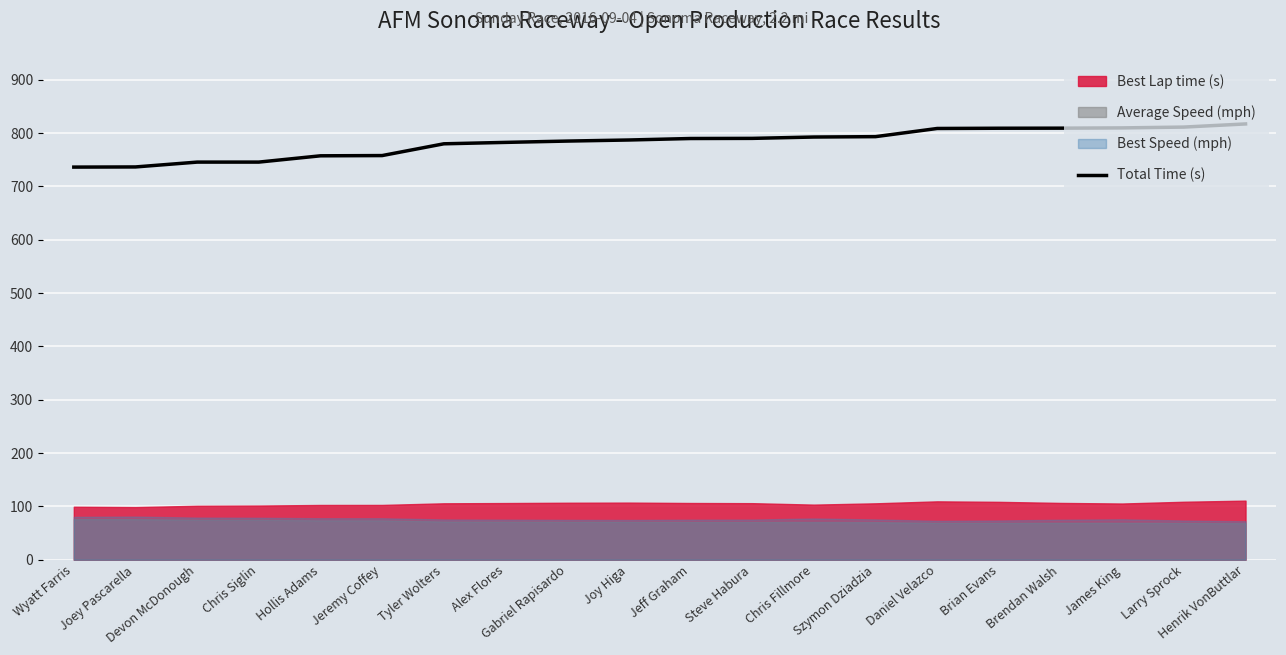

Reading left to right, extract all data points from this chart.

Wyatt Farris=736.1	Joey Pascarella=736.4	Devon McDonough=745.4	Chris Siglin=745.5	Hollis Adams=757.3	Jeremy Coffey=757.7	Tyler Wolters=779.8	Alex Flores=782.4	Gabriel Rapisardo=784.9	Joy Higa=786.9	Jeff Graham=789.7	Steve Habura=789.9	Chris Fillmore=792.5	Szymon Dziadzia=793.2	Daniel Velazco=808.5	Brian Evans=808.9	Brendan Walsh=809.1	James King=809.6	Larry Sprock=811.1	Henrik VonButtlar=817.0